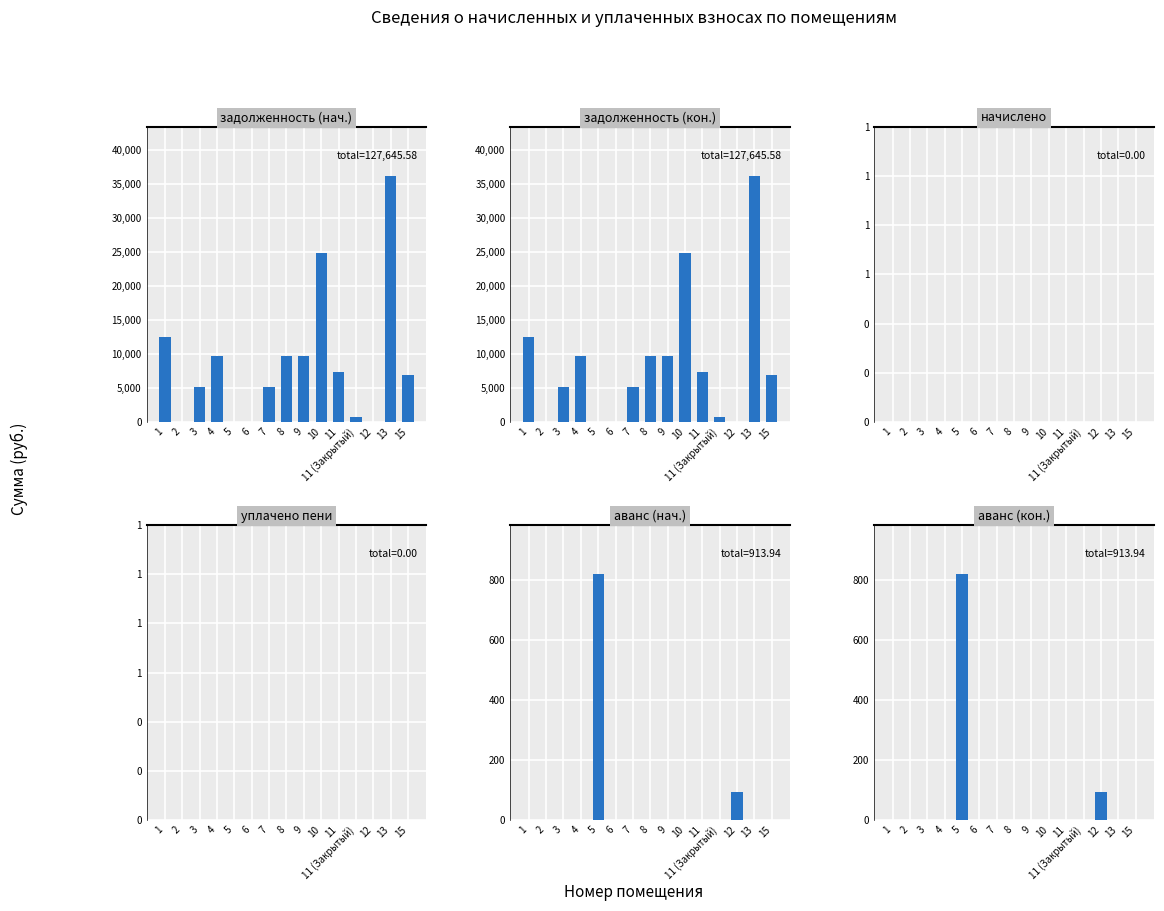

At 4, list the series in order from smallest to largest.

начислено, уплачено пени, аванс (нач.), аванс (кон.), задолженность (нач.), задолженность (кон.)